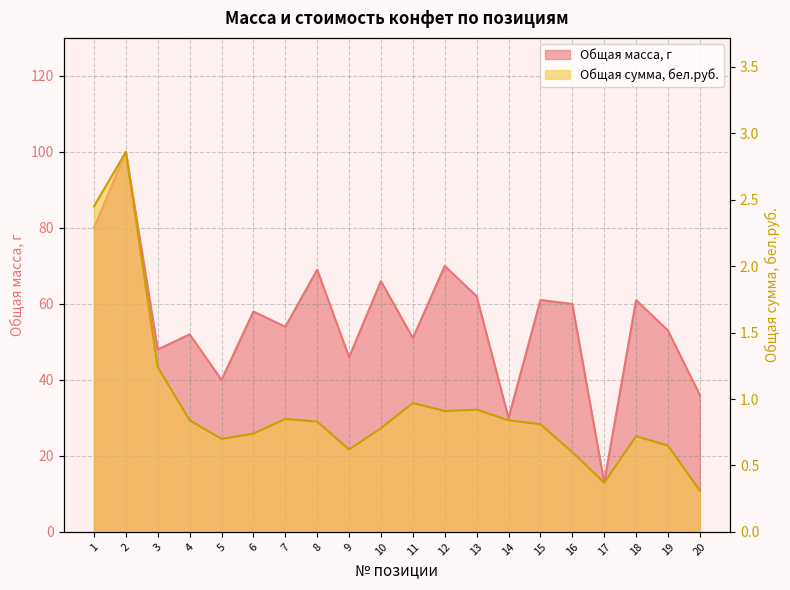

List the series in order of their overall mean, highest first.

Общая масса, г, Общая сумма, бел.руб.